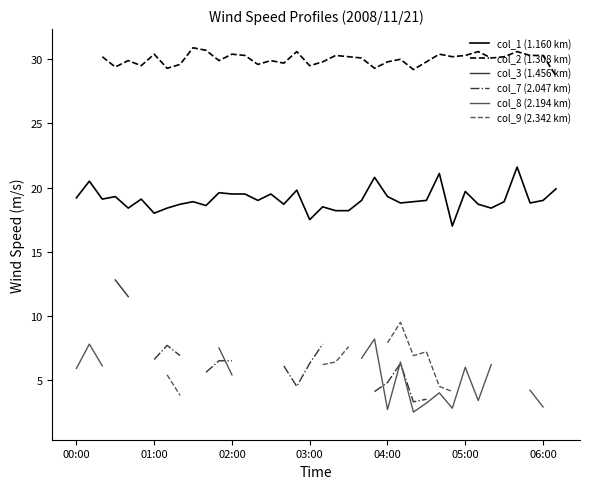

What is the highest value of the col_1 (1.160 km) series?

21.6